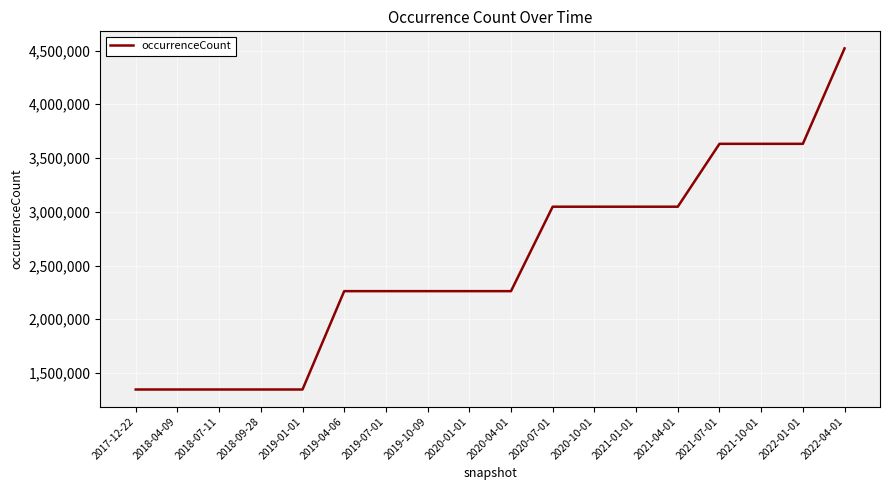

Is this an area chart (filled region under the line)?

No